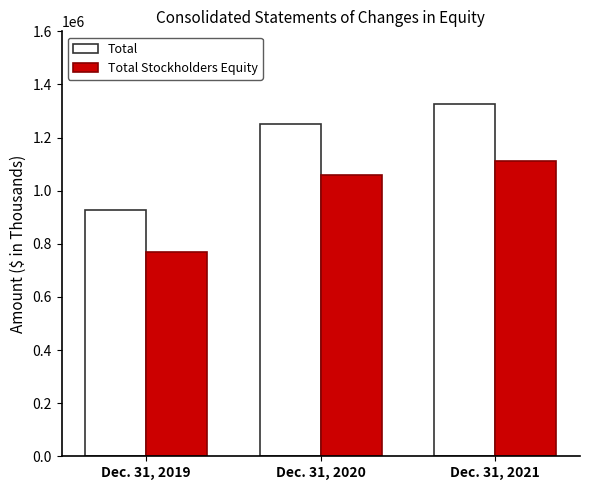

Is the value of Total Stockholders Equity at Dec. 31, 2020 greater than the value of Total at Dec. 31, 2021?

No